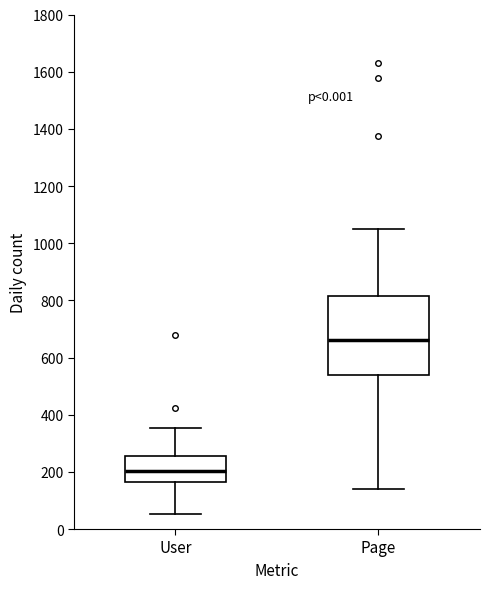

Comparing the boxes themselves (not the whiskers), which one is the tallest?

Page